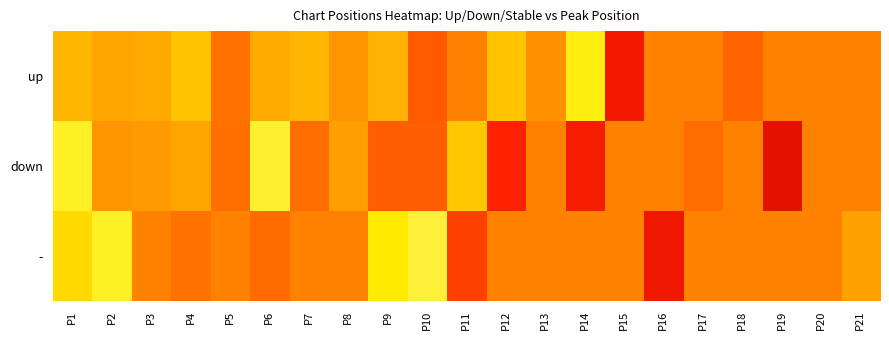

At how many categories does at least one series exceed 77?

1